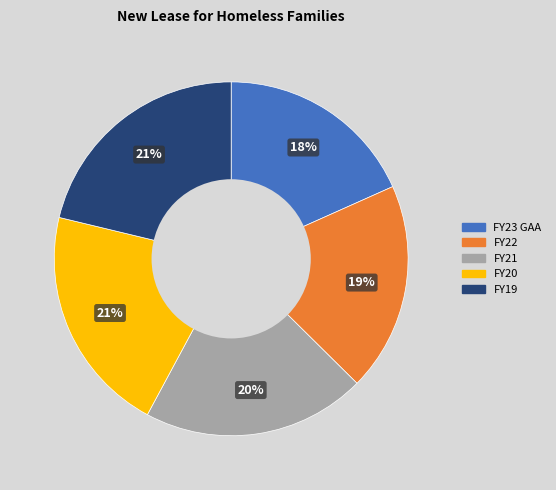

How many segments does this pie chart have?

5